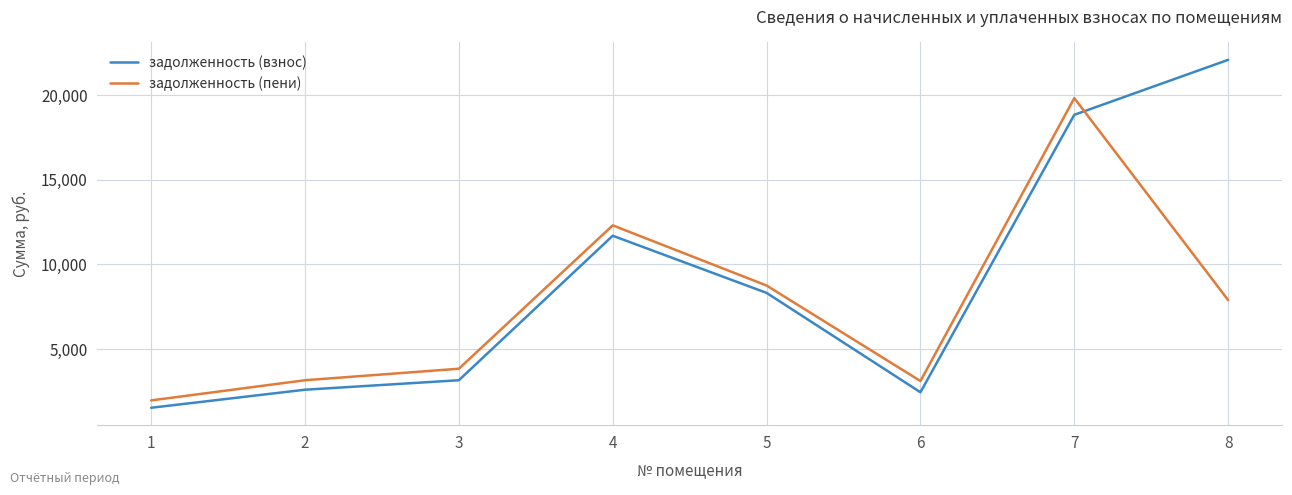

Where is the first local minimum for задолженность (взнос)?

6